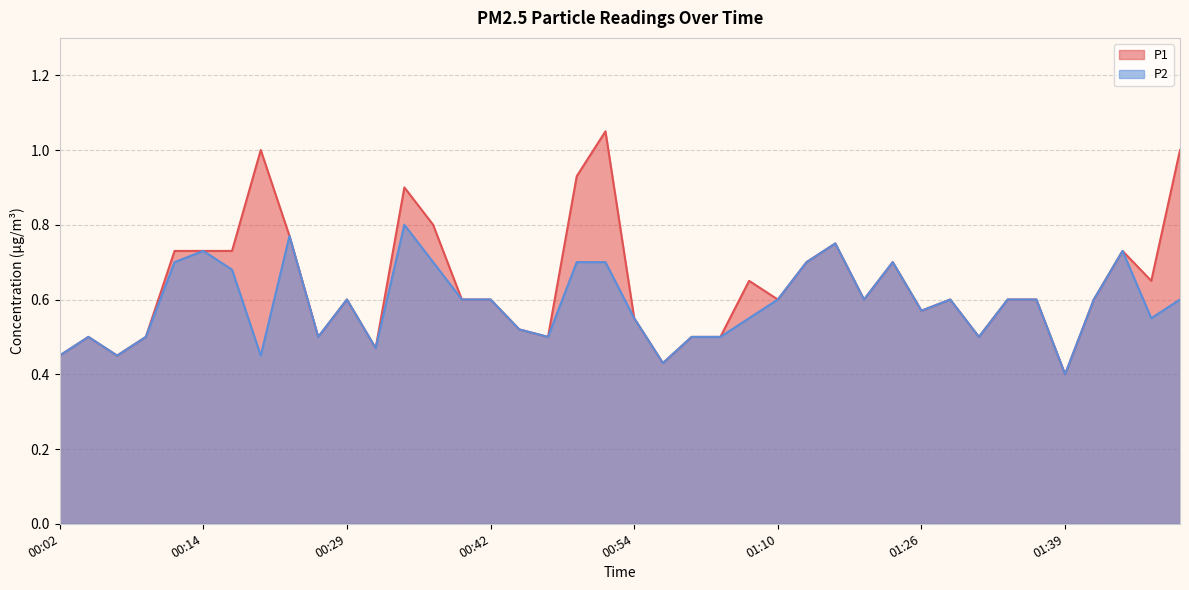

How many lines are shown in the chart?

2